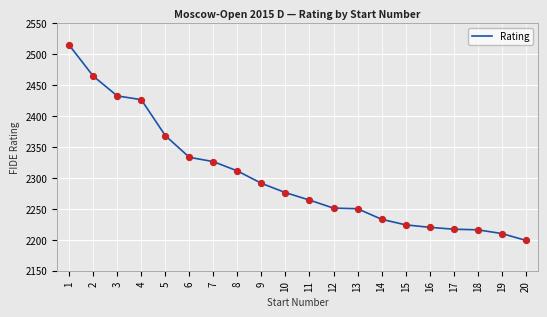

What is the change in value from 19 to 20?

-11